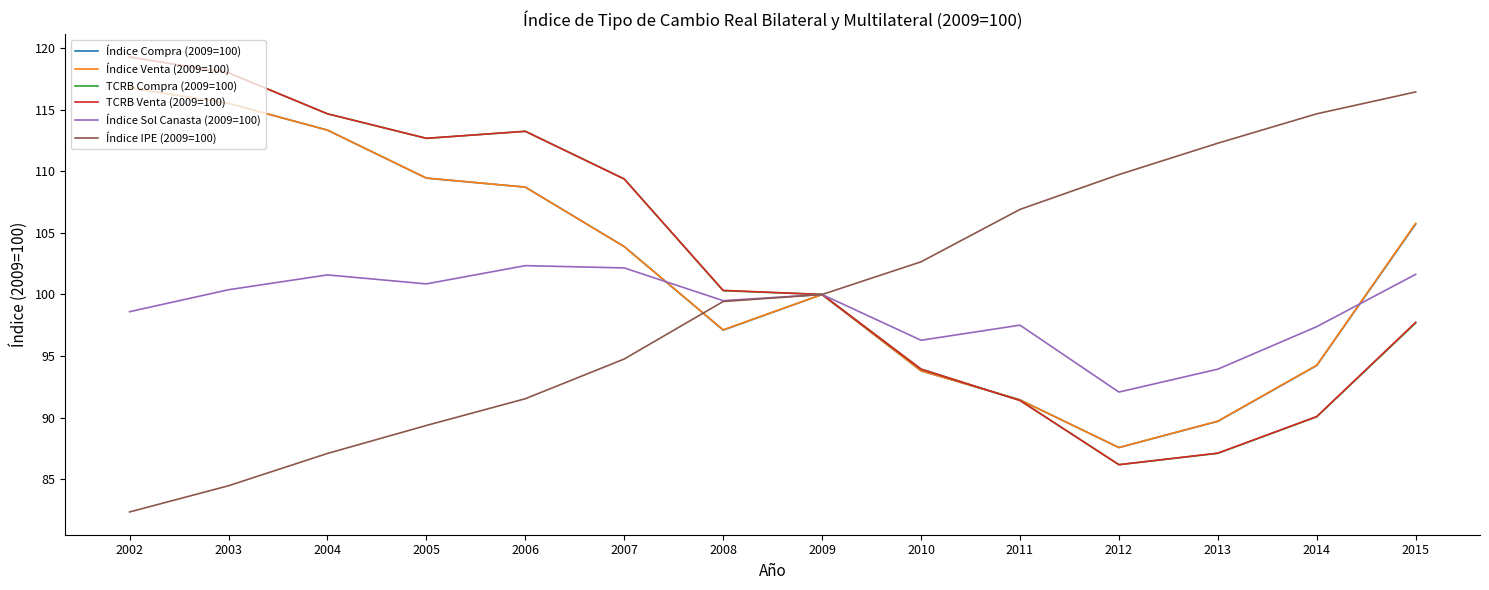

In Índice Sol Canasta (2009=100), how many points are higher than both neighbors (excluding endpoints)?

4